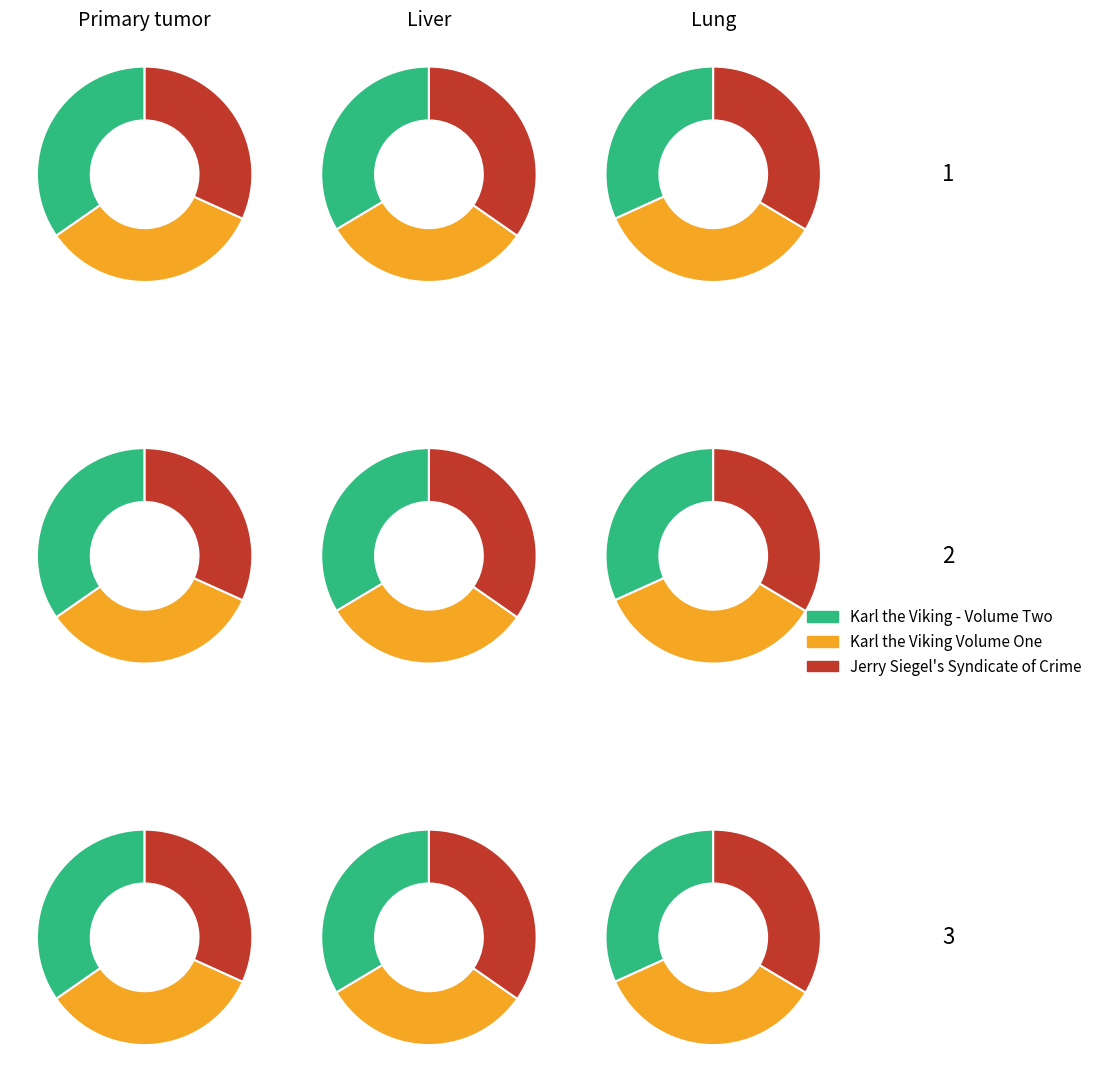

Count the number of slices in the pie.

3